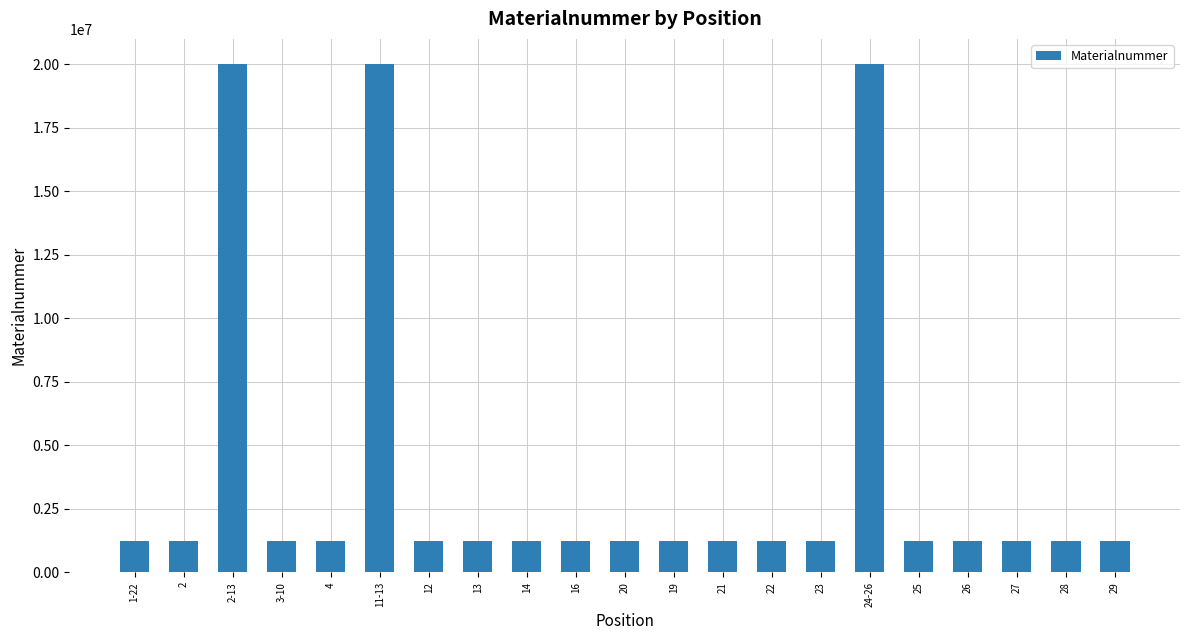

What is the difference between the second highest and second lowest values?

18781336